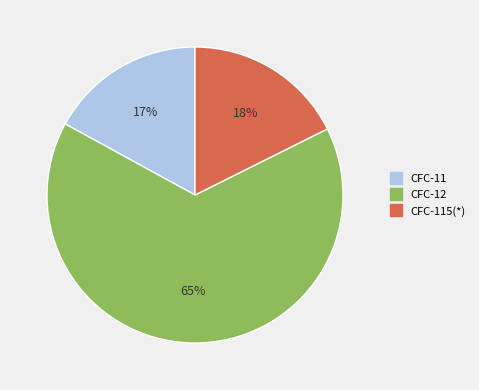

To the nearest percent, what is the difference between the largest and smallest slice percentages?

48%